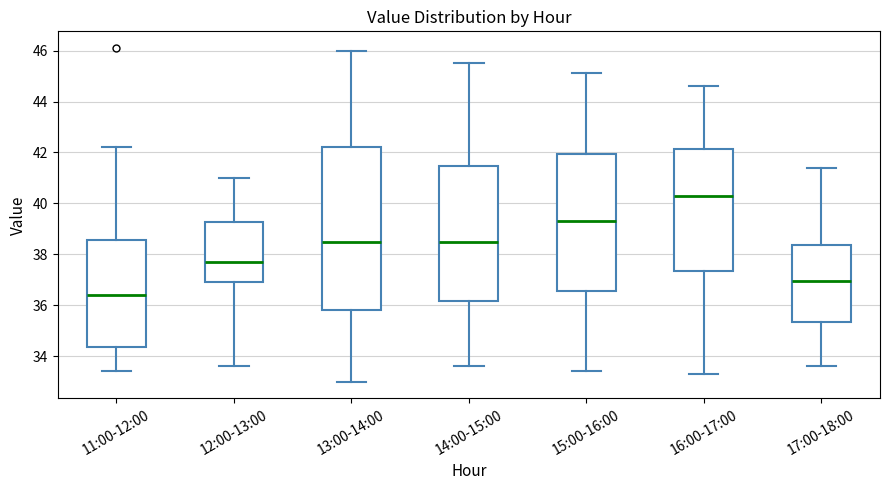

Reading left to right, transcribe this box plot: for each box, give where its median line is, the range the box spans, and where its two whiskers end, as read against the y-axis. The values are not printed on the chart, so give them approximately, as read against the axis.

11:00-12:00: median 36.4, box 34.4 to 38.6, whiskers 33.4 to 42.2
12:00-13:00: median 37.8, box 37.0 to 39.2, whiskers 33.6 to 41.0
13:00-14:00: median 38.6, box 35.8 to 42.2, whiskers 33.0 to 46.0
14:00-15:00: median 38.6, box 36.2 to 41.4, whiskers 33.6 to 45.6
15:00-16:00: median 39.4, box 36.6 to 42.0, whiskers 33.4 to 45.2
16:00-17:00: median 40.4, box 37.4 to 42.2, whiskers 33.4 to 44.6
17:00-18:00: median 37.0, box 35.4 to 38.4, whiskers 33.6 to 41.4